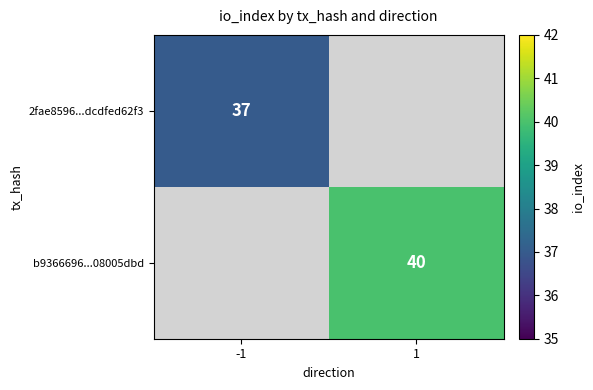

The value of 2fae8596...dcdfed62f3 at -1 is 37. True or false?

True